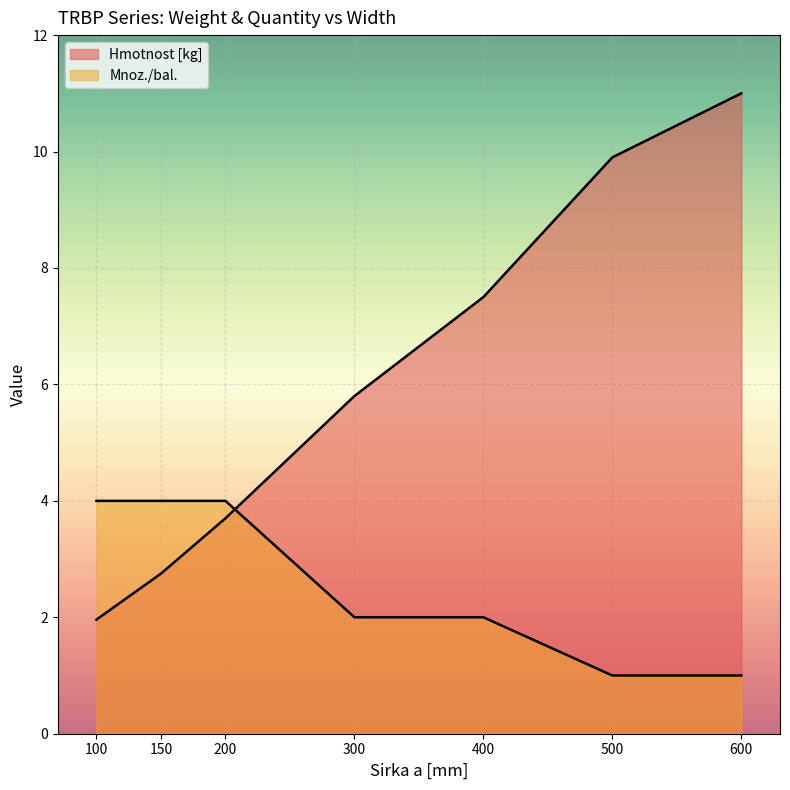

How many distinct data groups are displayed?

2